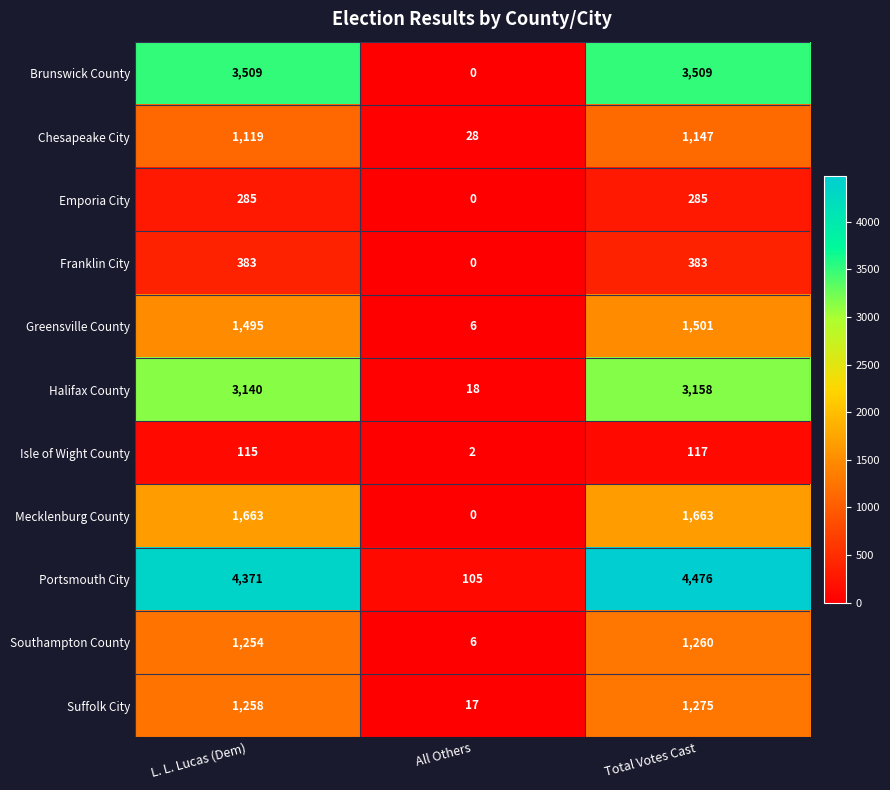

Is it true that Emporia City equals 0 at All Others?

True